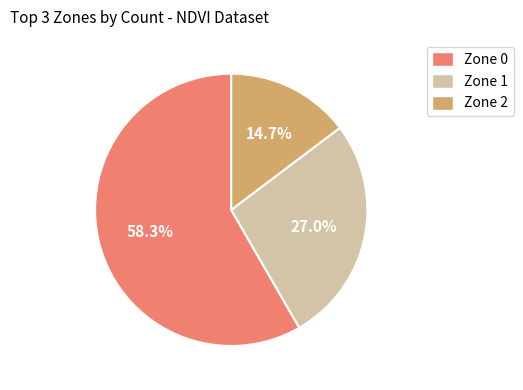

Rank the categories by value from highest to lowest.

Zone 0, Zone 1, Zone 2